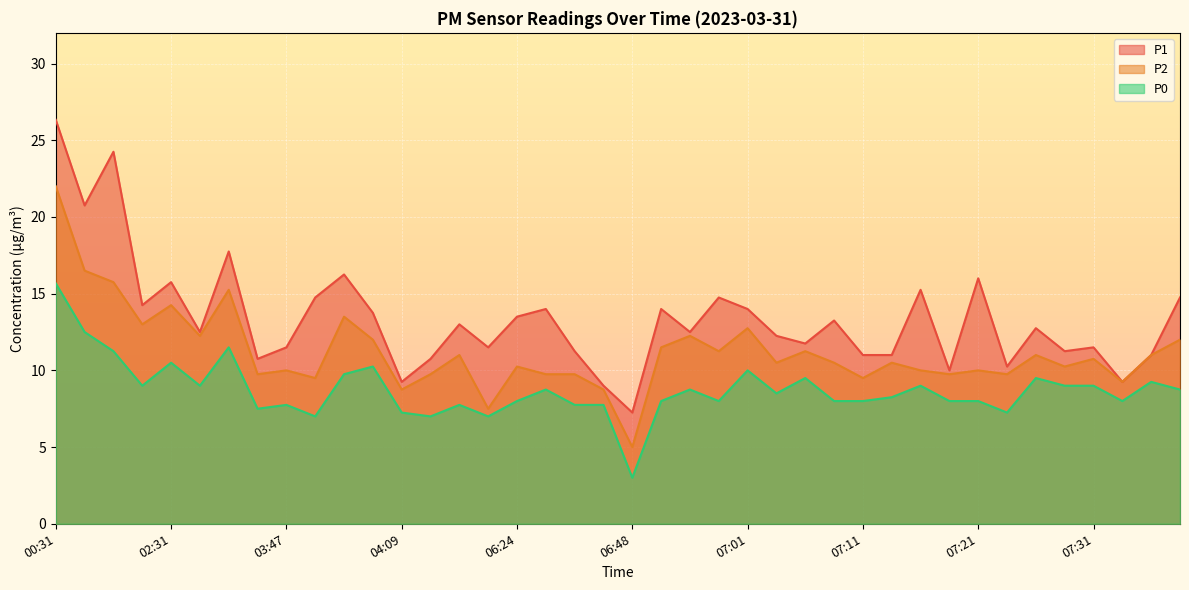

Reading left to right, extract all data points from this chart.

P1: 00:31=26.3	01:08=20.8	01:11=24.2	01:43=14.2	02:31=15.8	02:33=12.5	02:36=17.8	03:41=10.8	03:47=11.5	03:49=14.8	04:03=16.2	04:06=13.8	04:09=9.2	04:12=10.8	04:31=13.0	04:51=11.5	06:24=13.5	06:26=14.0	06:29=11.2	06:37=9.0	06:48=7.2	06:50=14.0	06:55=12.5	06:58=14.8	07:01=14.0	07:03=12.2	07:06=11.8	07:08=13.2	07:11=11.0	07:13=11.0	07:16=15.2	07:18=10.0	07:21=16.0	07:23=10.2	07:26=12.8	07:28=11.2	07:31=11.5	07:33=9.2	07:36=11.0	07:38=14.8
P2: 00:31=22.0	01:08=16.5	01:11=15.8	01:43=13.0	02:31=14.2	02:33=12.2	02:36=15.2	03:41=9.8	03:47=10.0	03:49=9.5	04:03=13.5	04:06=12.0	04:09=8.8	04:12=9.8	04:31=11.0	04:51=7.5	06:24=10.2	06:26=9.8	06:29=9.8	06:37=8.8	06:48=5.0	06:50=11.5	06:55=12.2	06:58=11.2	07:01=12.8	07:03=10.5	07:06=11.2	07:08=10.5	07:11=9.5	07:13=10.5	07:16=10.0	07:18=9.8	07:21=10.0	07:23=9.8	07:26=11.0	07:28=10.2	07:31=10.8	07:33=9.2	07:36=11.0	07:38=12.0
P0: 00:31=15.7	01:08=12.5	01:11=11.2	01:43=9.0	02:31=10.5	02:33=9.0	02:36=11.5	03:41=7.5	03:47=7.8	03:49=7.0	04:03=9.8	04:06=10.2	04:09=7.2	04:12=7.0	04:31=7.8	04:51=7.0	06:24=8.0	06:26=8.8	06:29=7.8	06:37=7.8	06:48=3.0	06:50=8.0	06:55=8.8	06:58=8.0	07:01=10.0	07:03=8.5	07:06=9.5	07:08=8.0	07:11=8.0	07:13=8.2	07:16=9.0	07:18=8.0	07:21=8.0	07:23=7.2	07:26=9.5	07:28=9.0	07:31=9.0	07:33=8.0	07:36=9.2	07:38=8.8